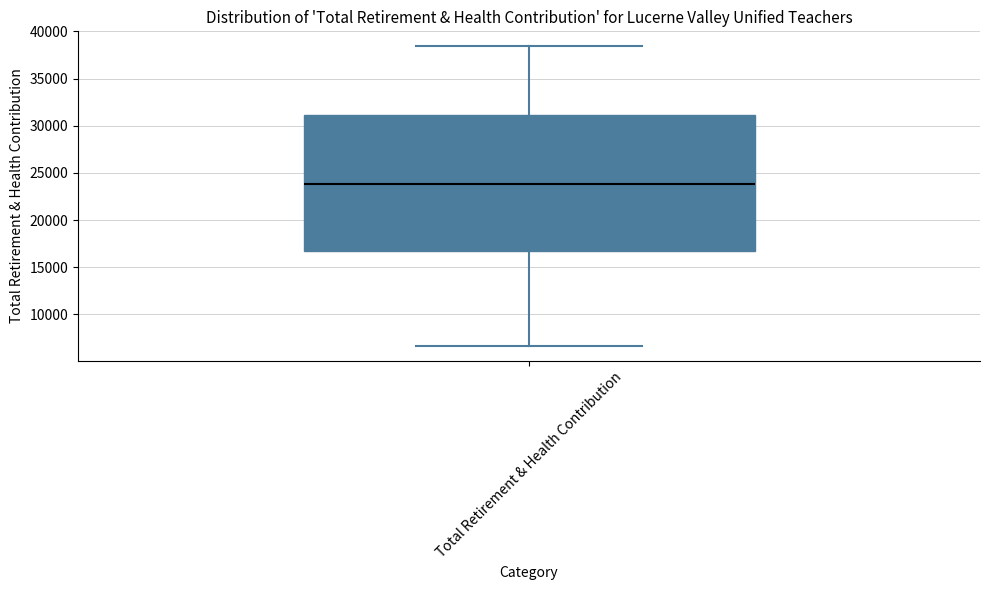

Where is the upper edge of the box for Total Retirement & Health Contribution on the y-axis? The values are not printed on the chart, so give them approximately, as read against the axis.

31000